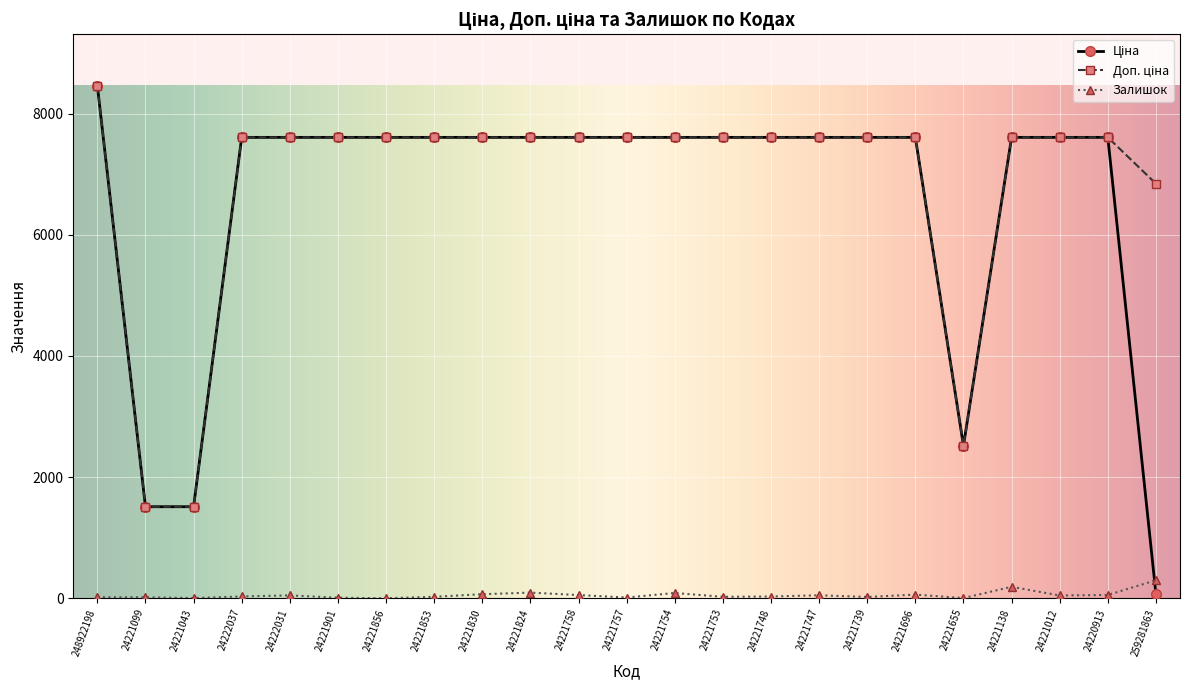

At how many categories does at least one series exceed 1851?

21